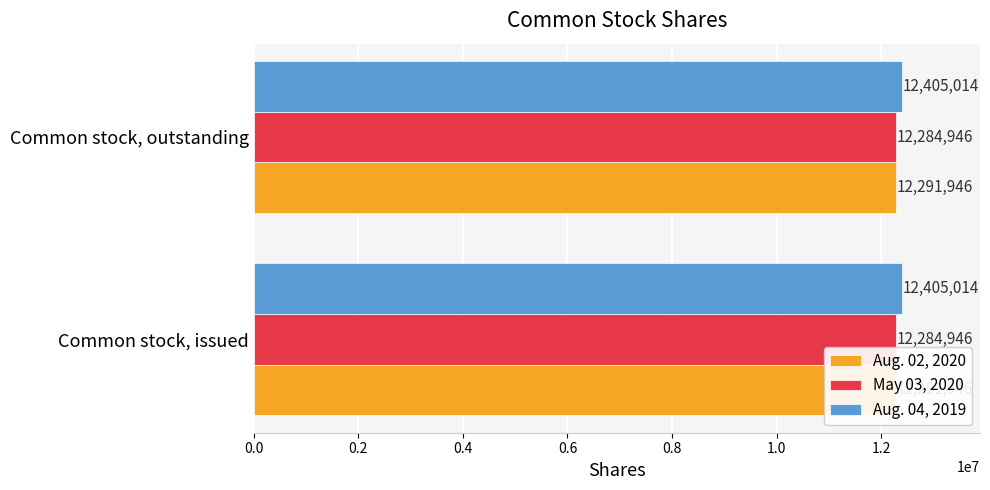

What is the total value across all series at Common stock, issued?

36981906